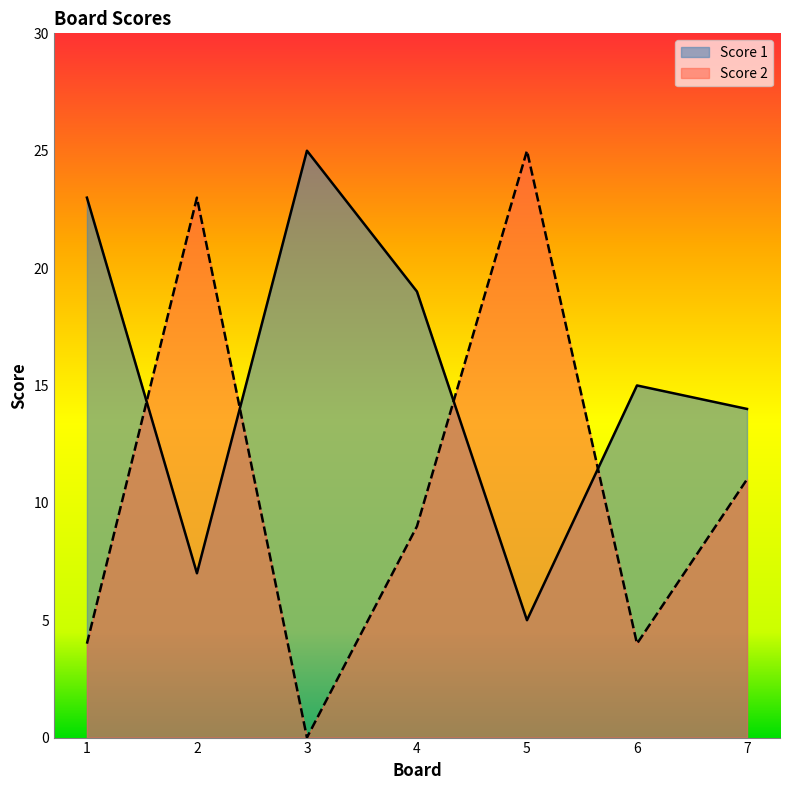

True or false: Score 2 has a value of 2 at 1.

False